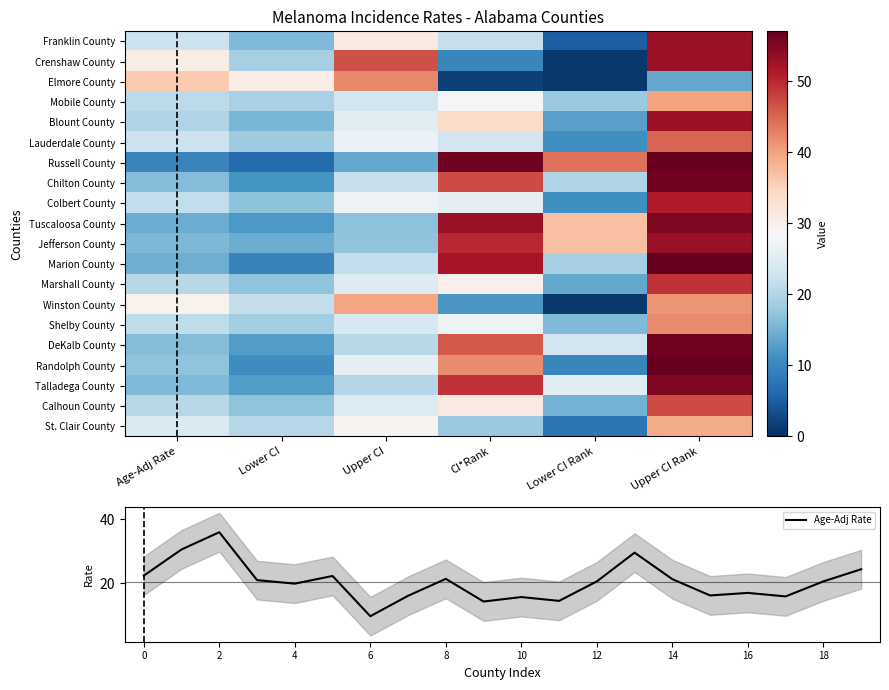

Which series changed the most between Upper CI and CI*Rank?

Russell County